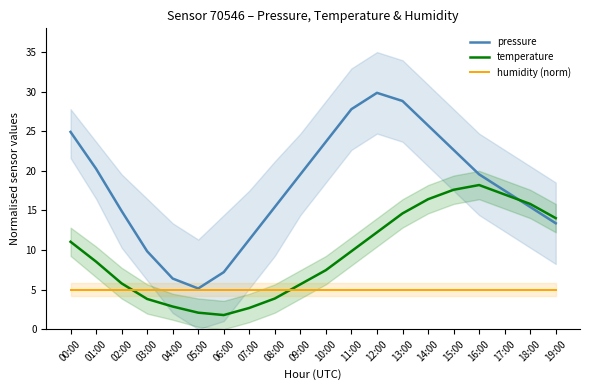

What are all the series names shown in the legend?

pressure, temperature, humidity (norm)